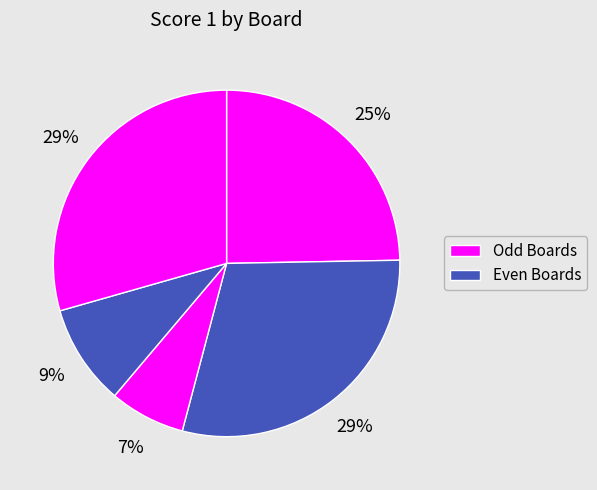

Count the number of slices in the pie.

5